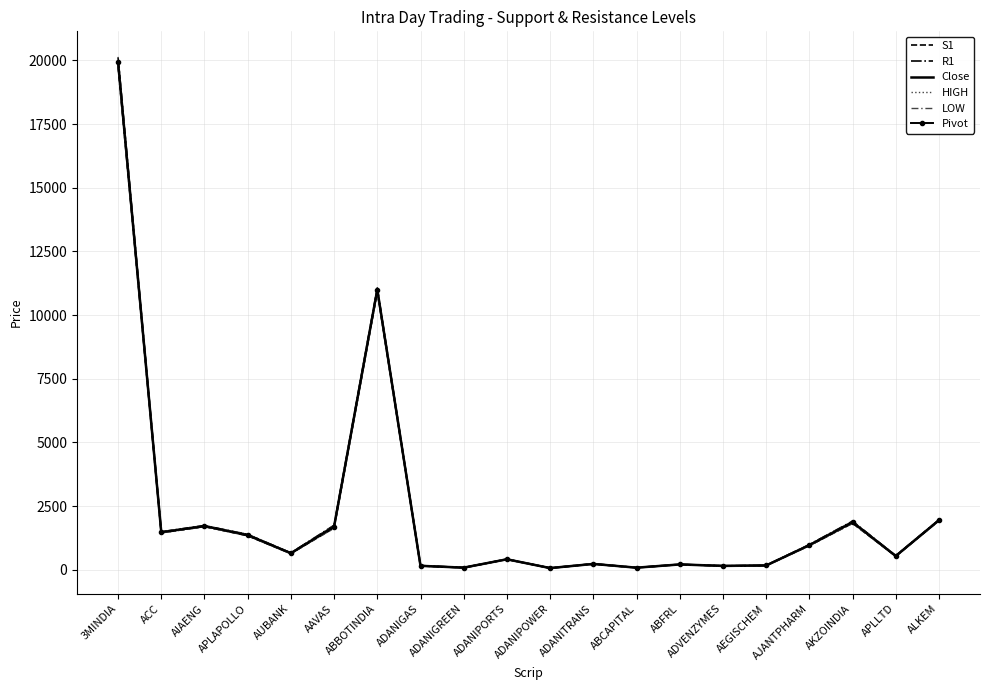

What is the average value of the S1 series?

2207.8